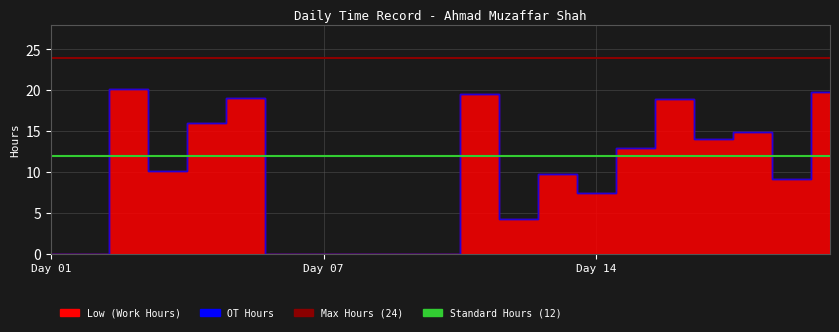

What is the spread (max minus min) of values at 10?

12